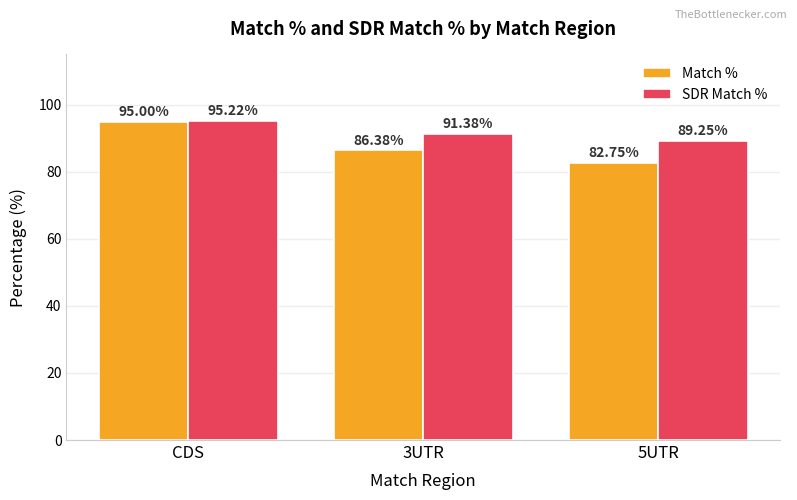

What is the sum of all SDR Match % values?

275.9